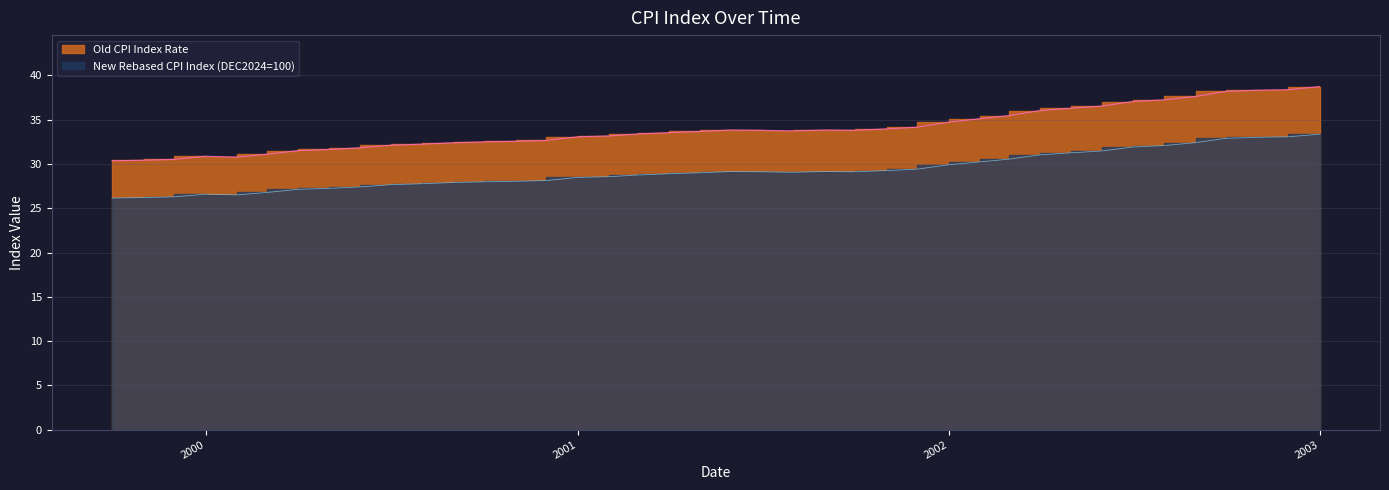

How many categories are shown in the chart?

40